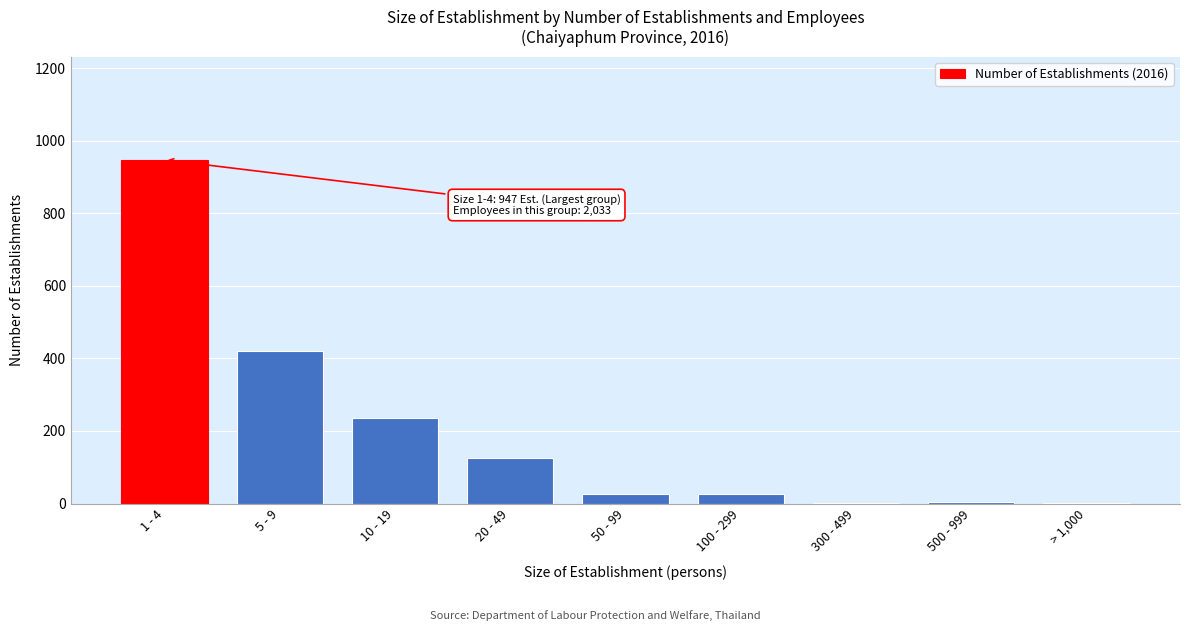

Is it true that the value at 1 - 4 is 947?

True